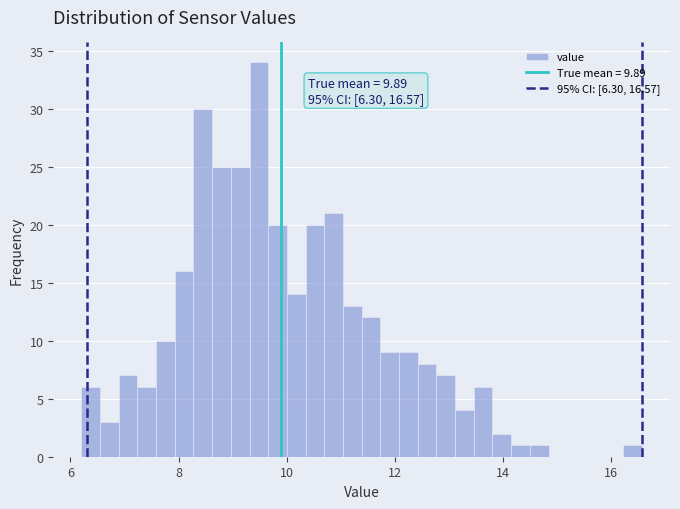

Read against the x-axis, roughly where is the centre of the tallest bar?

9.4